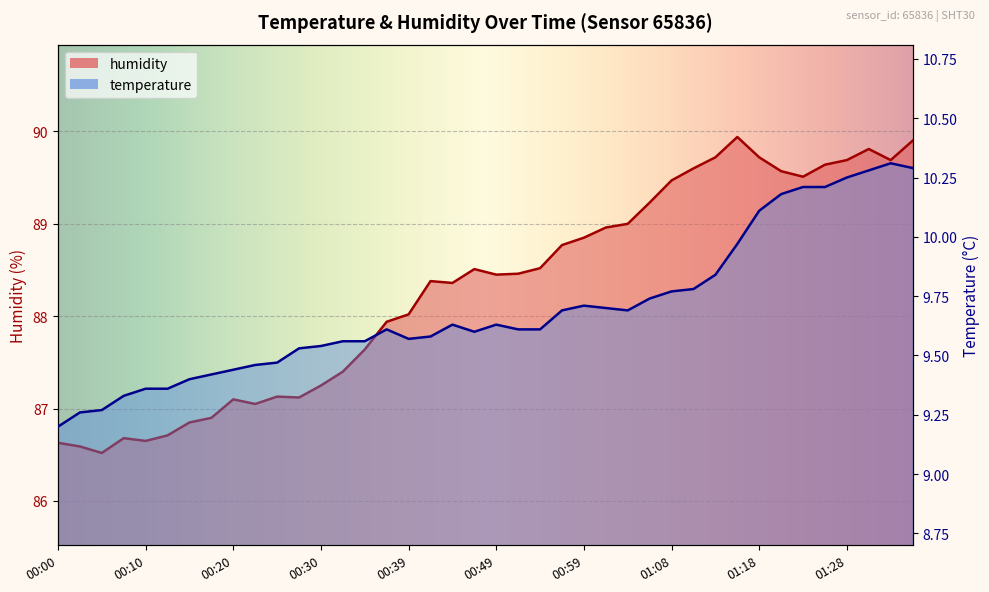

The humidity series shows 128.2 at 01:13. True or false?

False